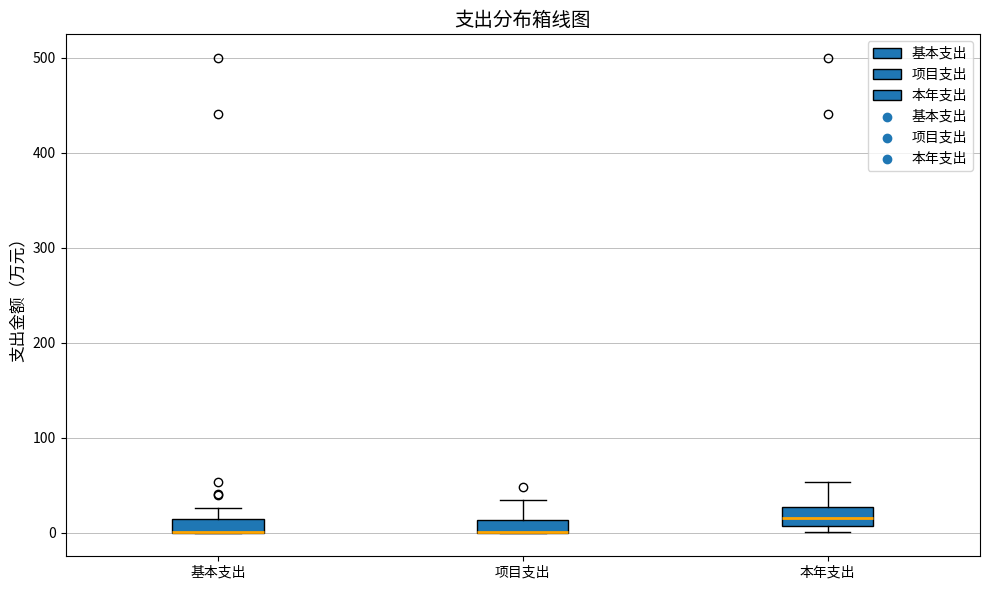

Where does the upper whisker of the box for 基本支出 end on the y-axis? The values are not printed on the chart, so give them approximately, as read against the axis.

30